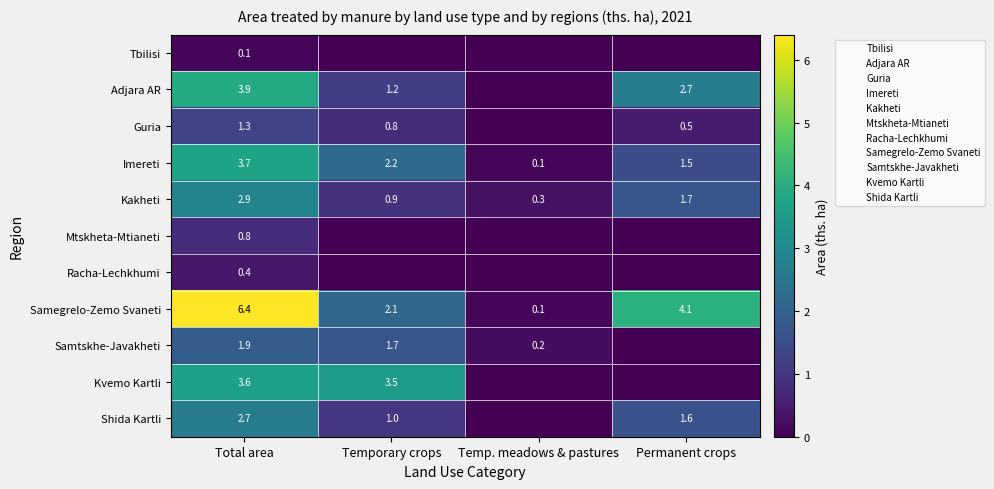

What is the sum of all Racha-Lechkhumi values?

0.4